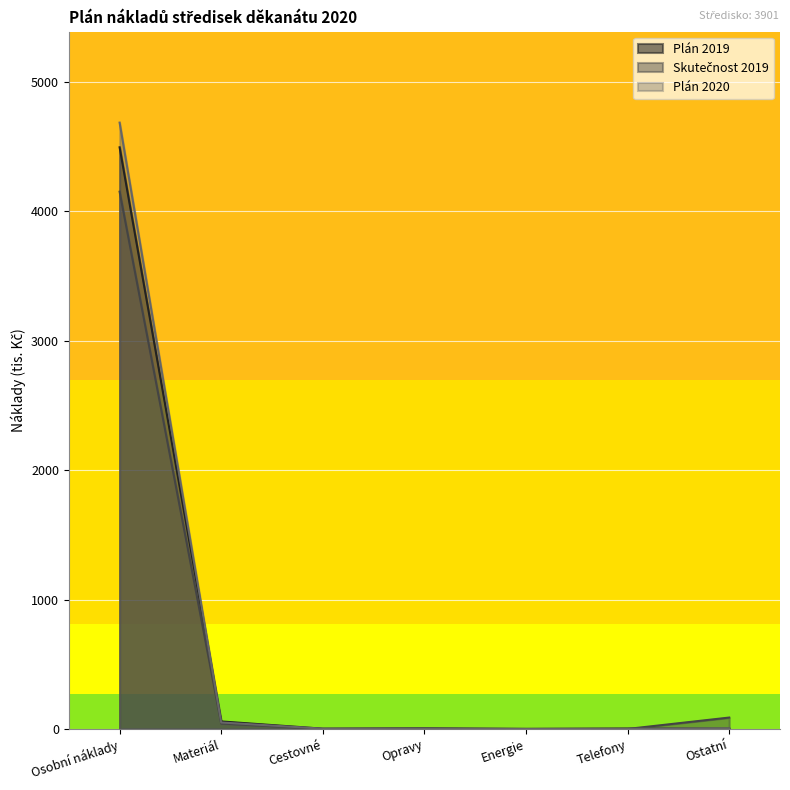

True or false: Plán 2019 has more than 1 interior local peaks.

True